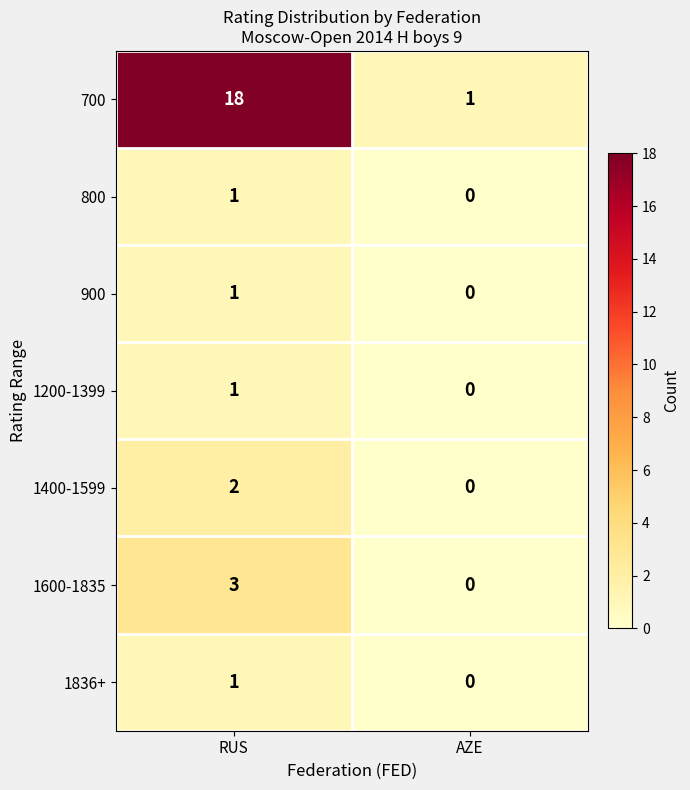

Reading right to left, what are all the values shown in this chart?

700: 1	18
800: 0	1
900: 0	1
1200-1399: 0	1
1400-1599: 0	2
1600-1835: 0	3
1836+: 0	1